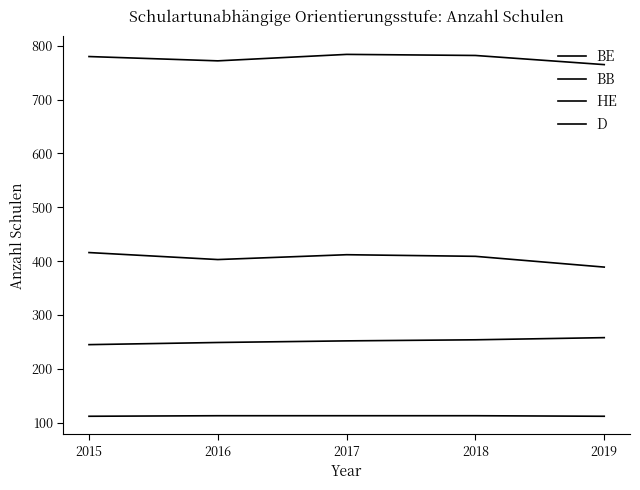

True or false: BB has a value of 142 at 2019.

False